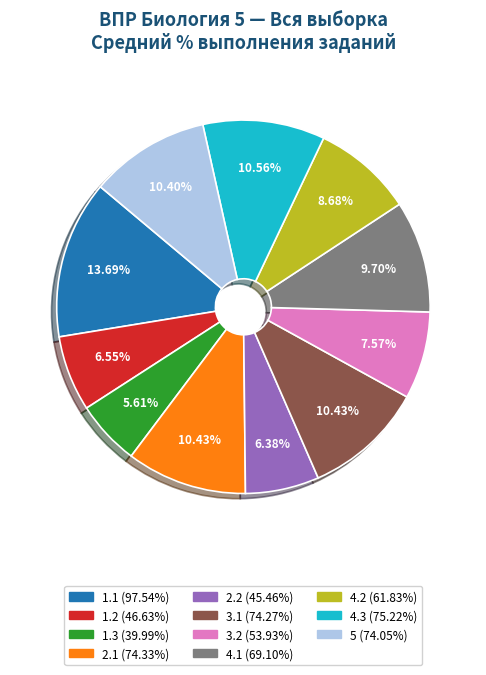

Is there any slice that represents more than half of the pie?

No